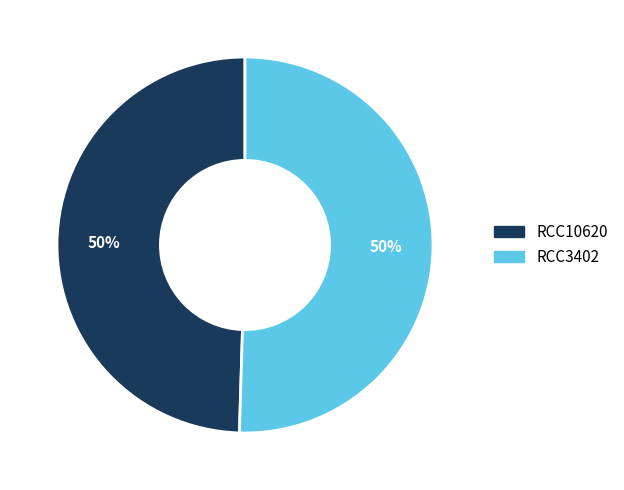

Count the number of slices in the pie.

2